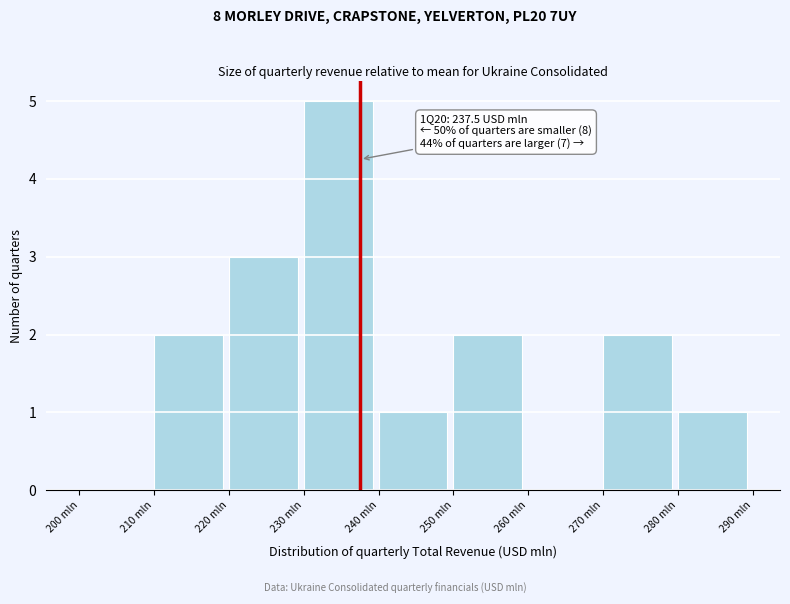

Over which range of the x-axis is the bar tallest?

230 to 240